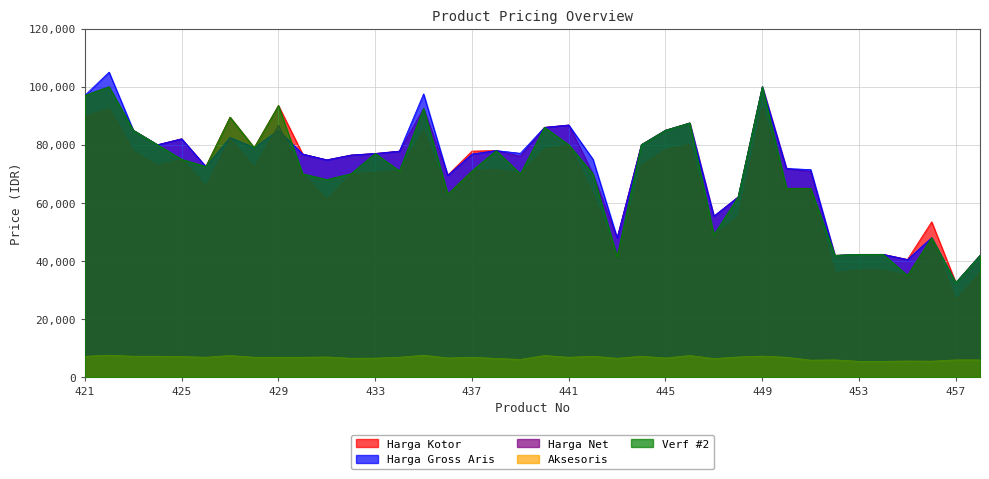

Between which two adjacent categories do Harga Gross Aris and Verf #2 first intersect?

429 and 430